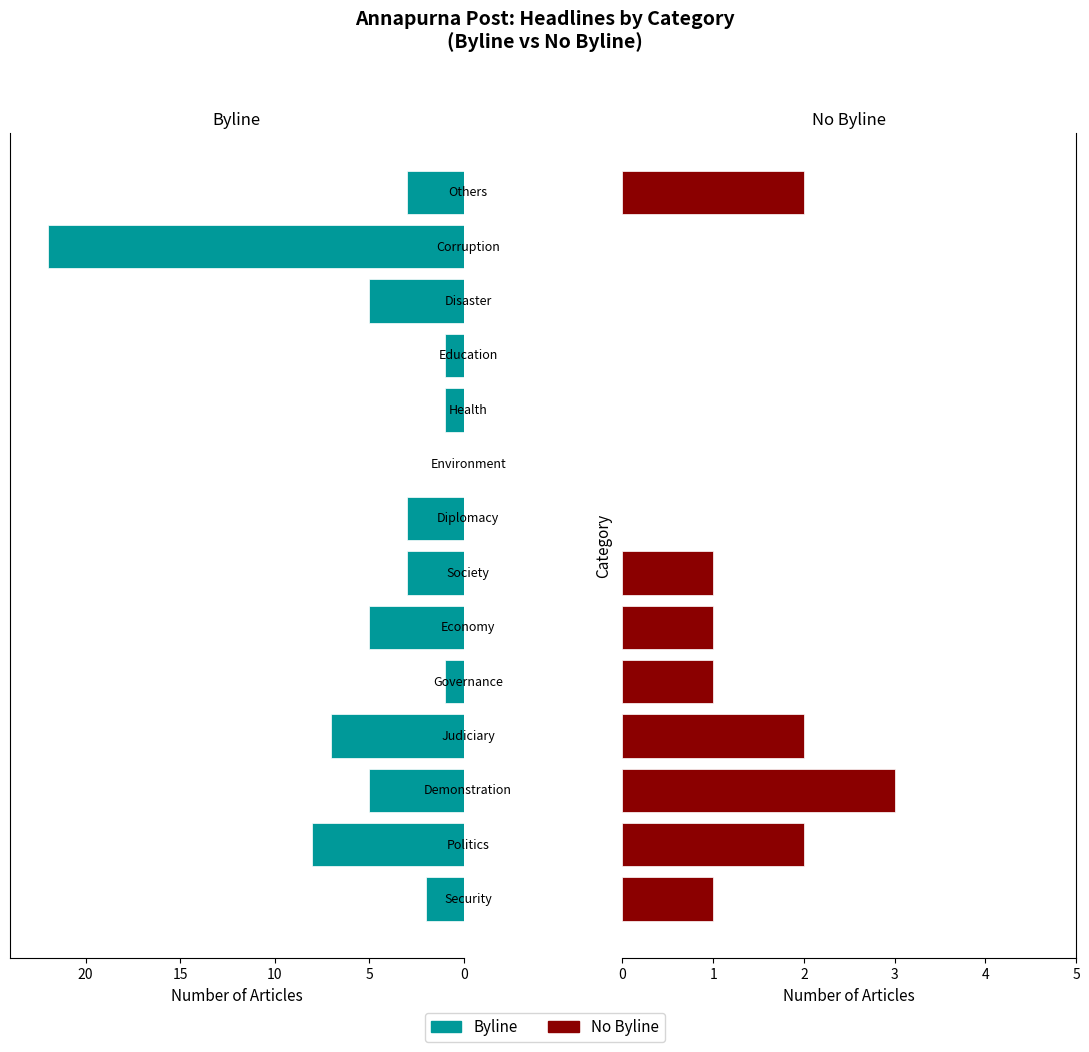

How many distinct data groups are displayed?

2